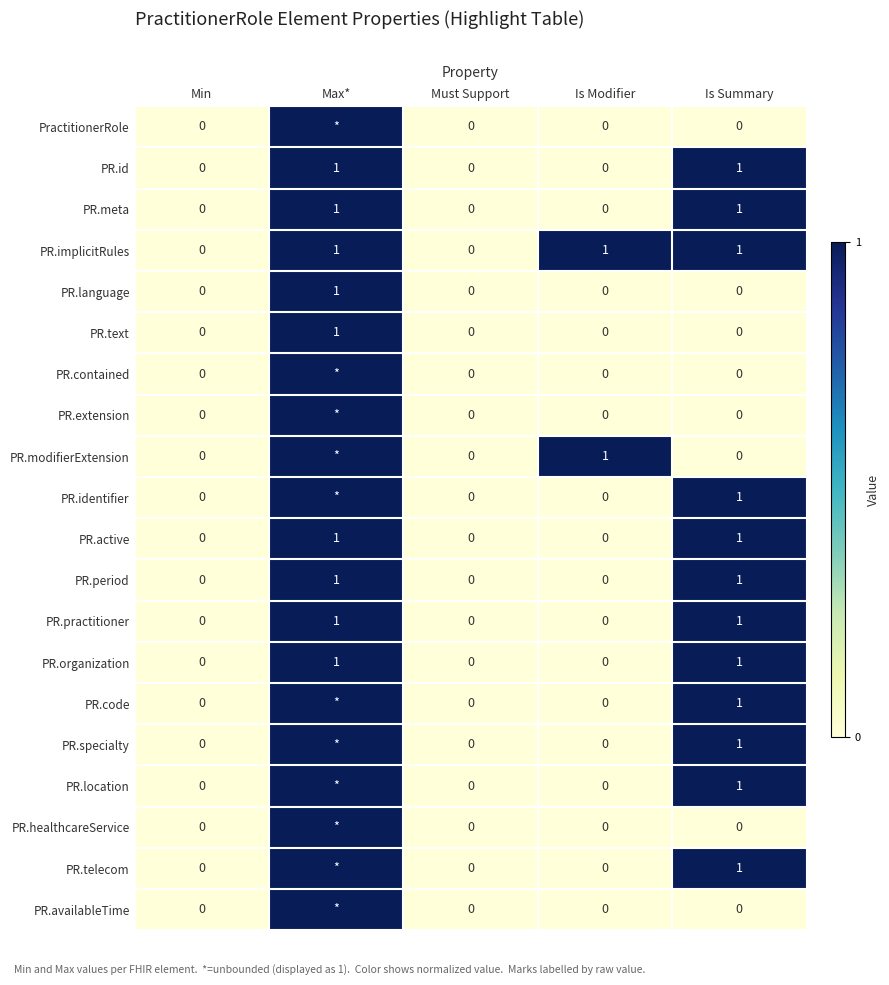

Is the value of PR.availableTime at Must Support greater than the value of PR.implicitRules at Is Modifier?

No